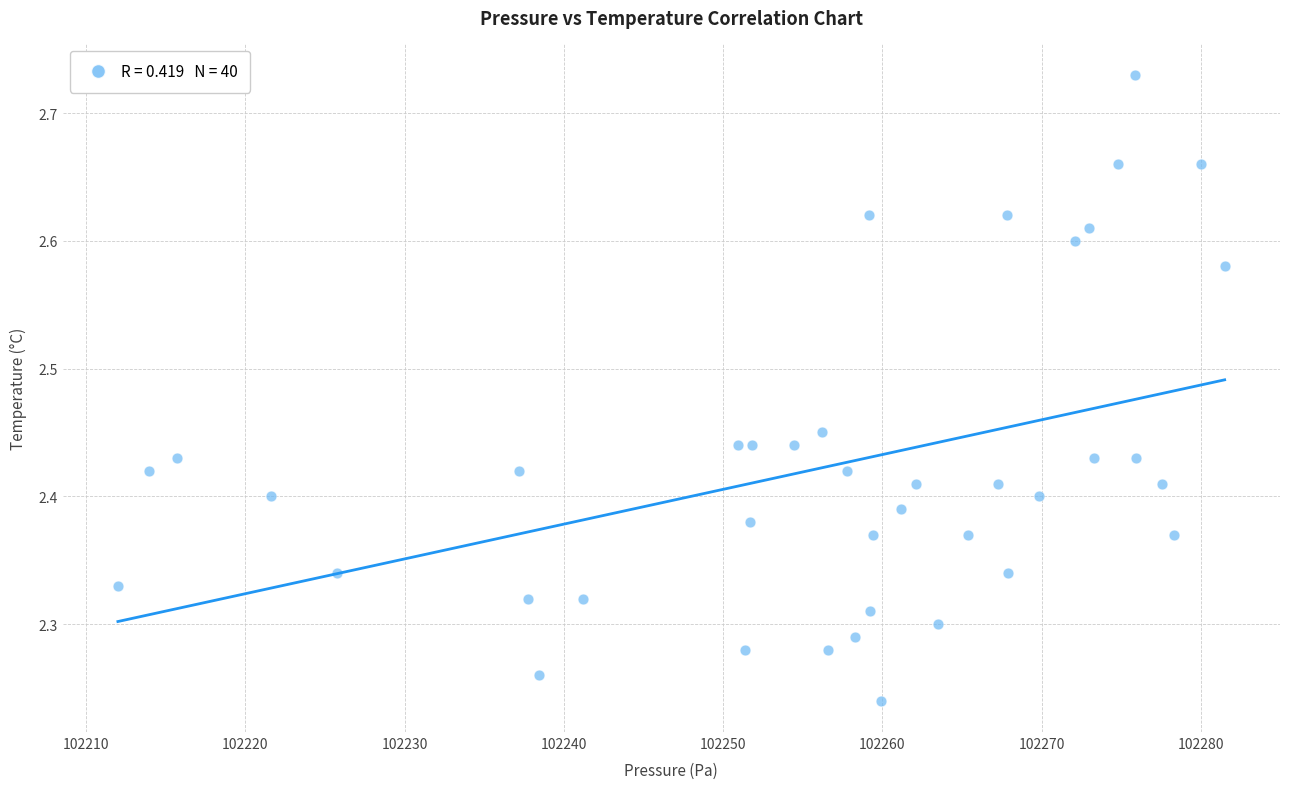

What is the range of Y values (max minus min)?

0.5